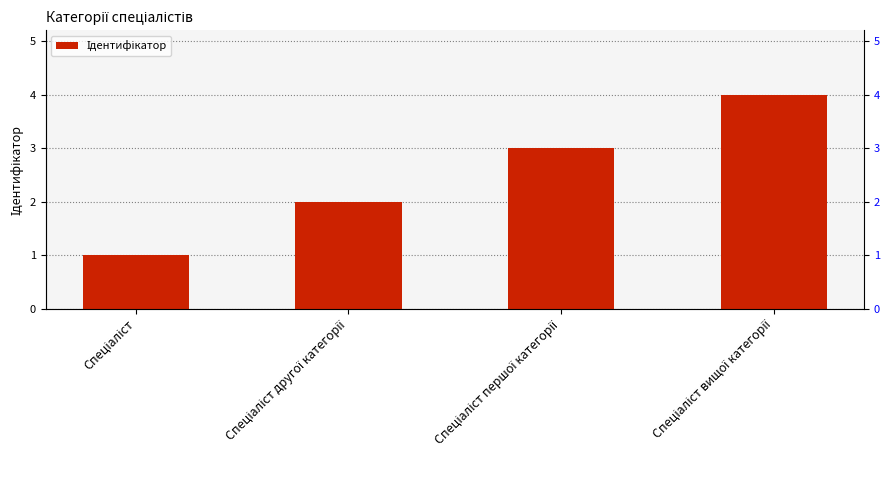

What position from the right is Спеціаліст першої категорії?

2